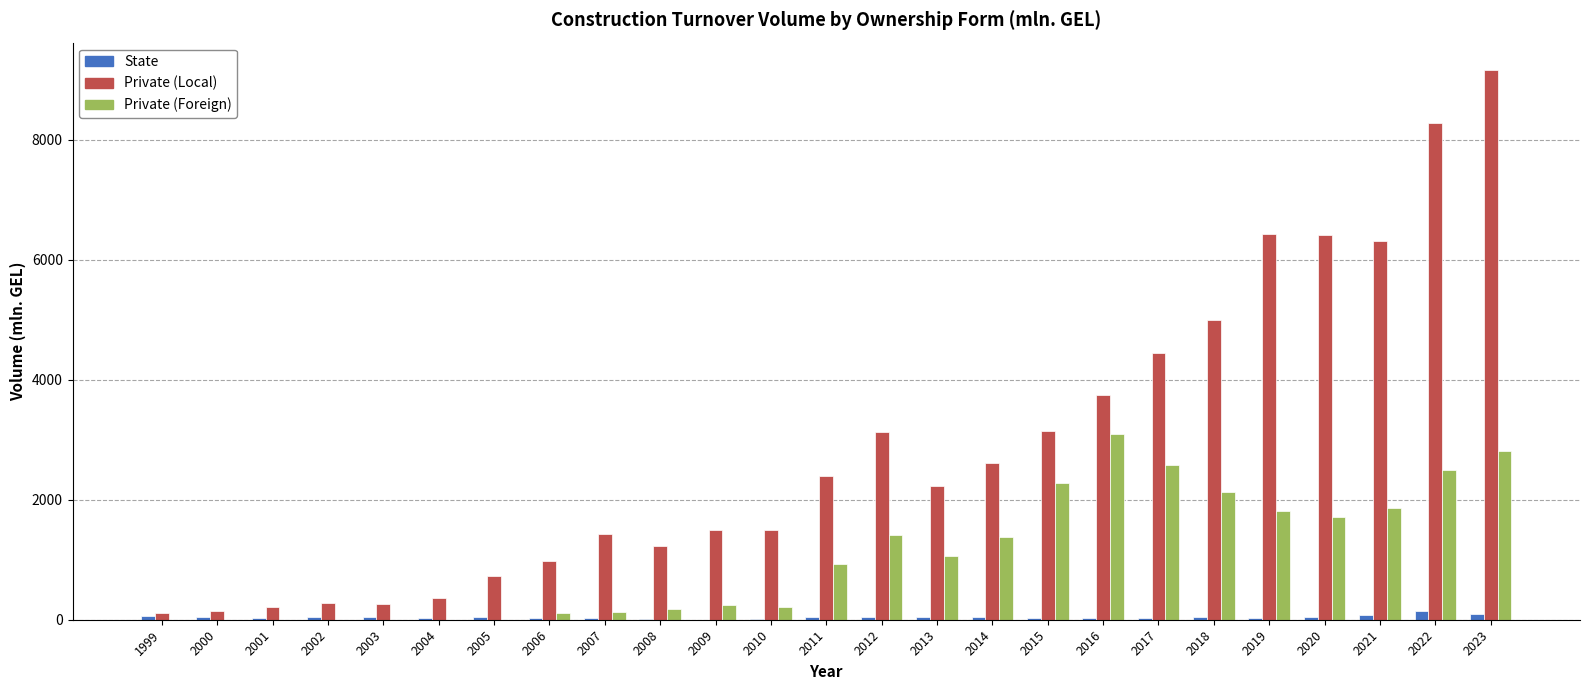

At which label does Private (Local) reach its peak?

2023